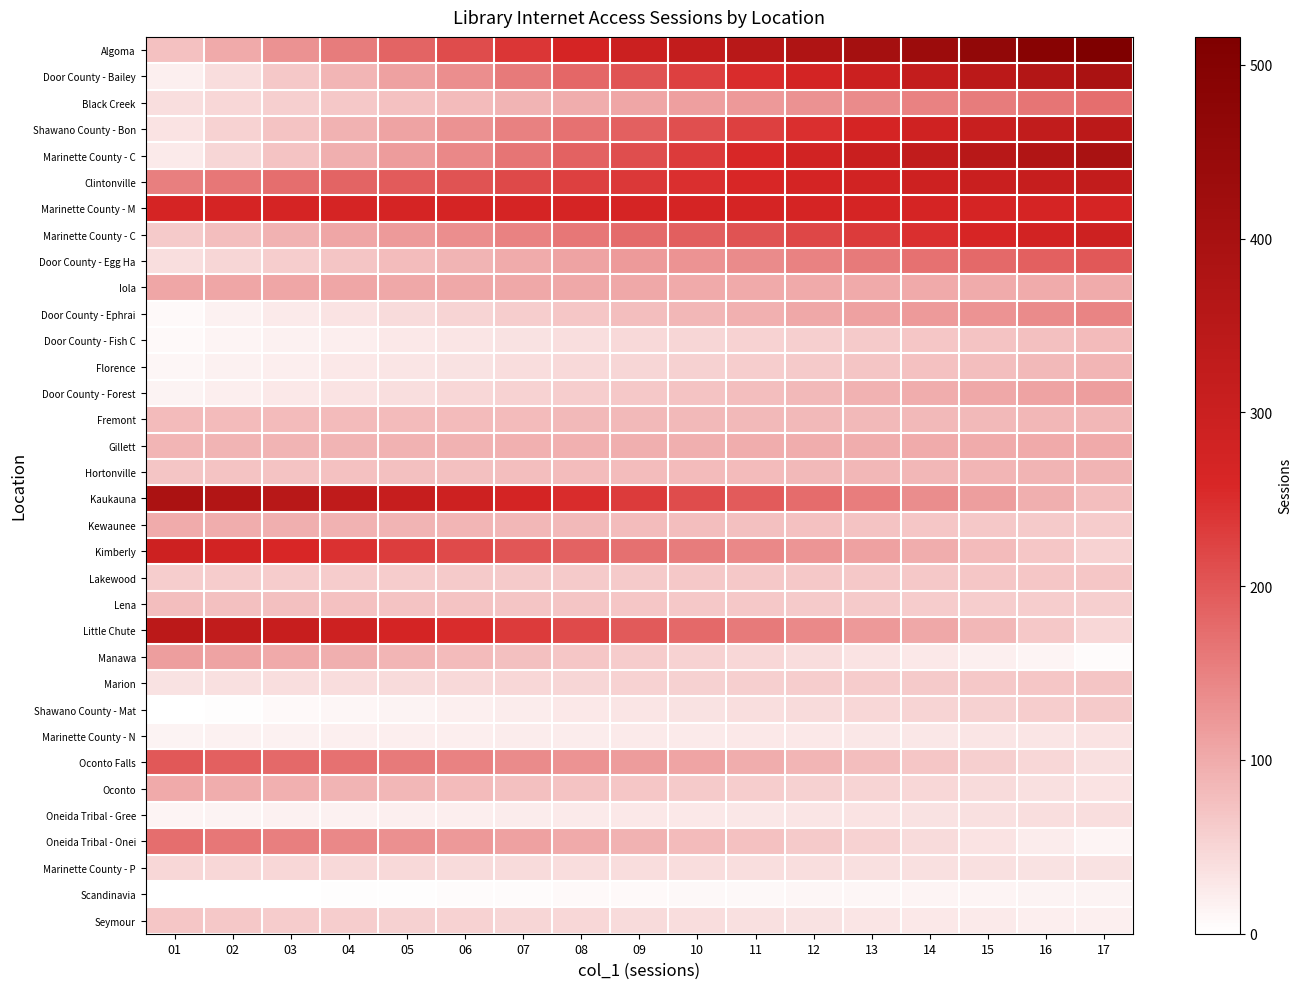

At how many categories does at least one series exceed 123?

17